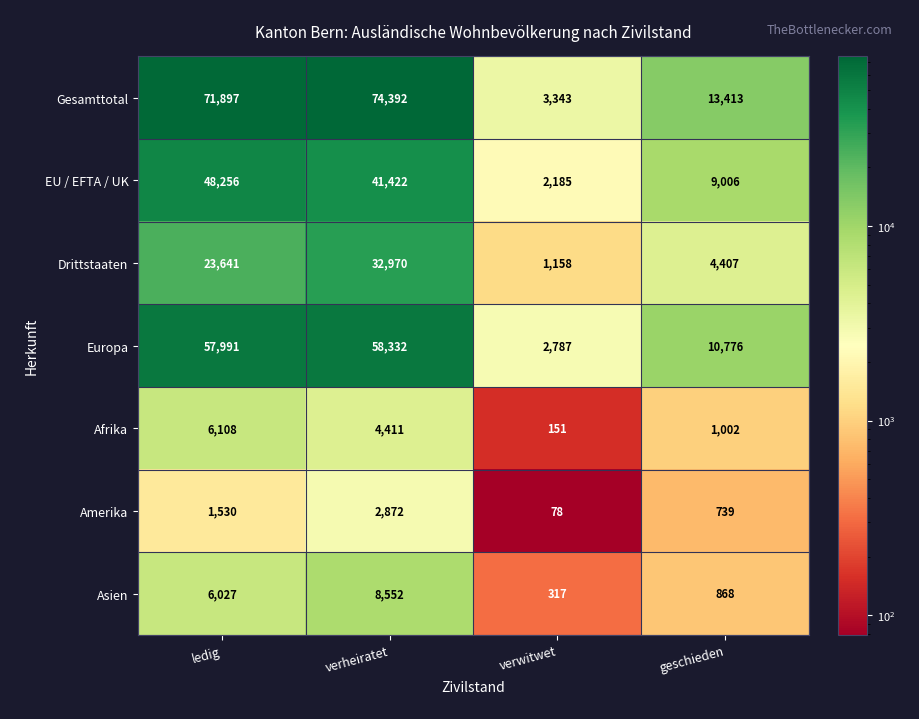

Is it true that Amerika equals 1530 at ledig?

True